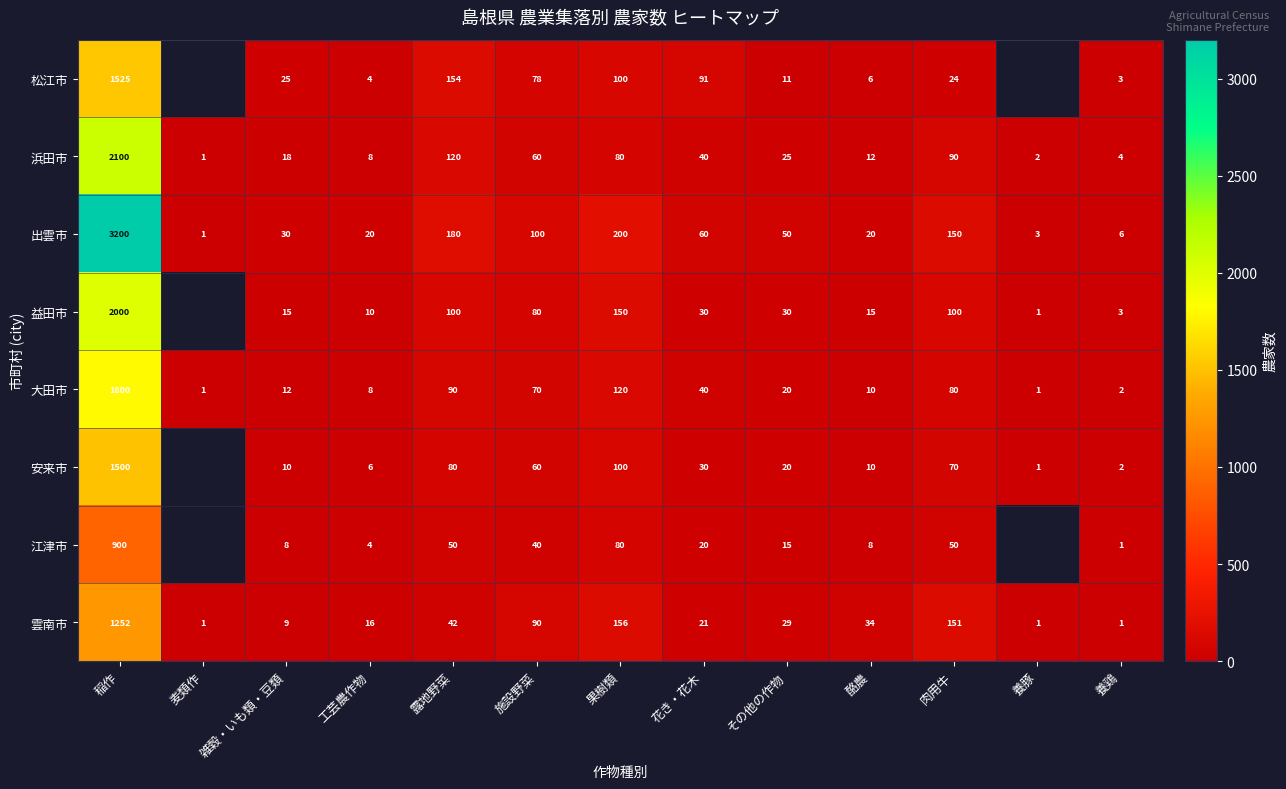

What is the sum of the 浜田市 values at 果樹類 and 稲作?

2180